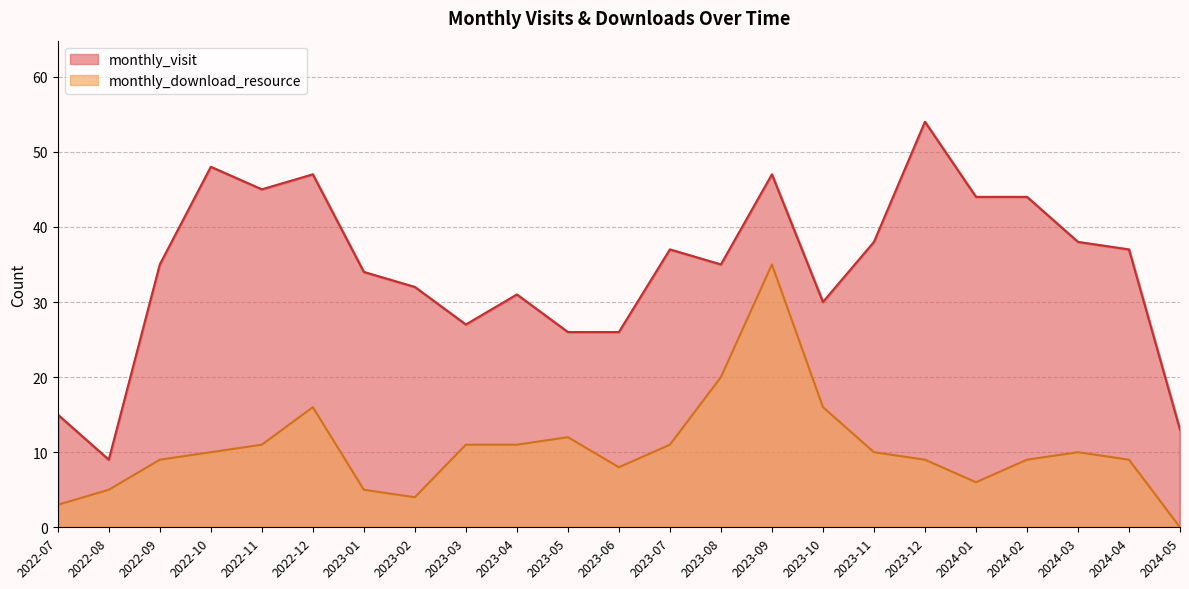

Which series has the widest spread of values?

monthly_visit